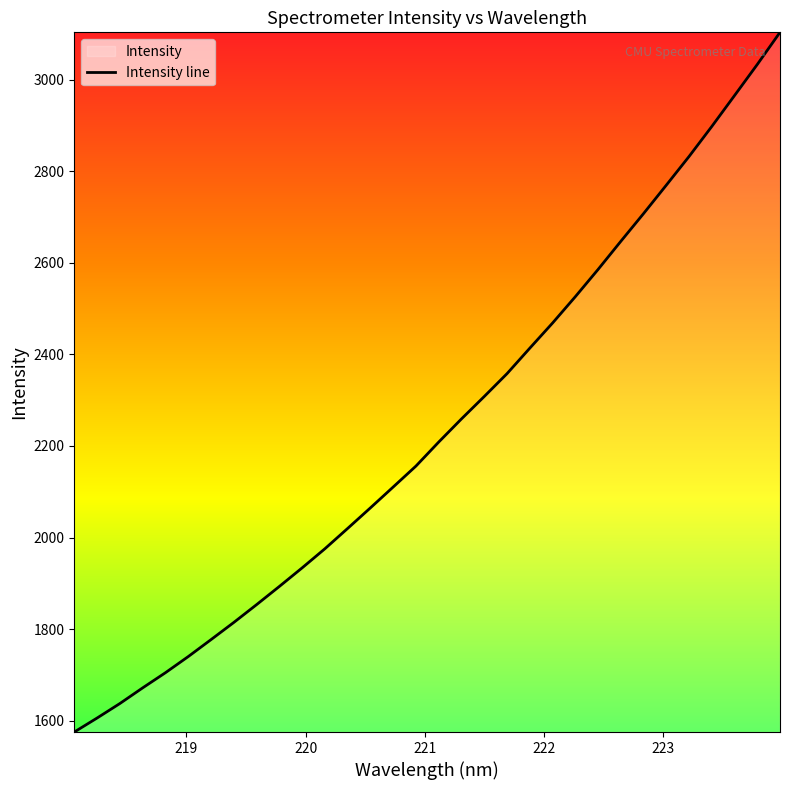

What is the difference between the maximum and minimum values?

1528.5